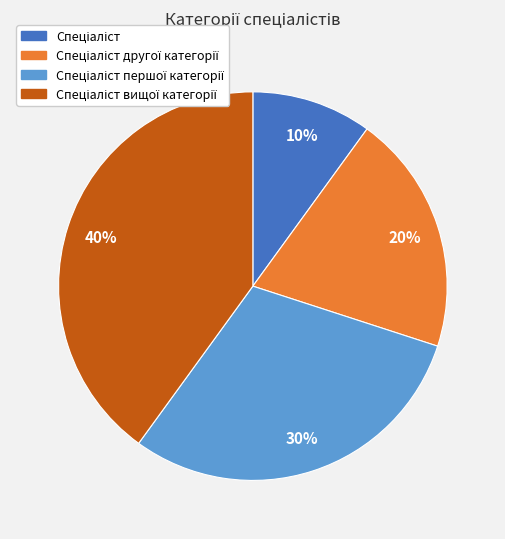

Does any single category account for the majority?

No